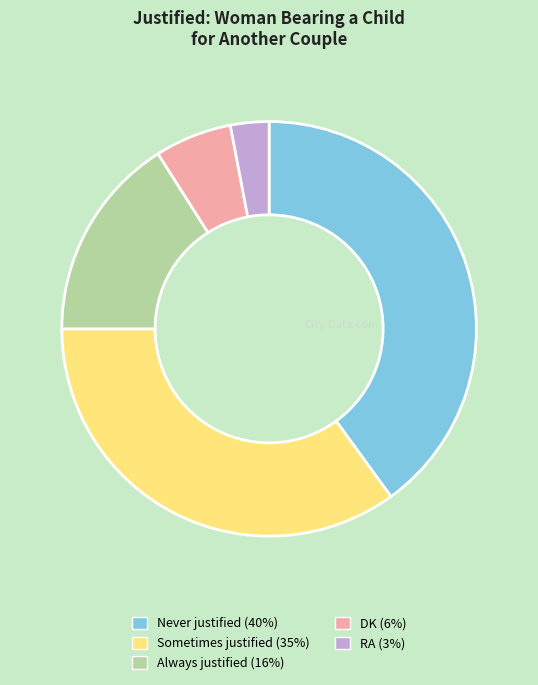

Rank the categories by value from highest to lowest.

Never justified, Sometimes justified, Always justified, DK, RA